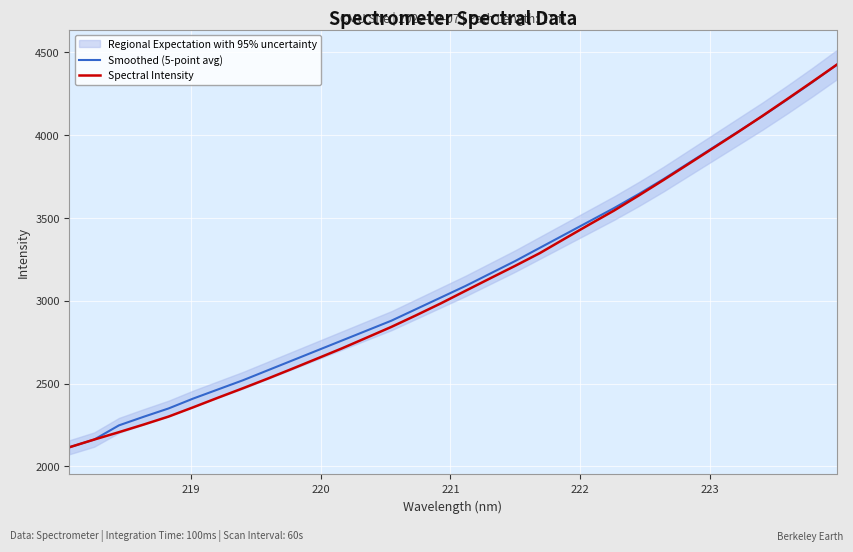

What is the minimum value for Smoothed (5-point avg)?

2115.8